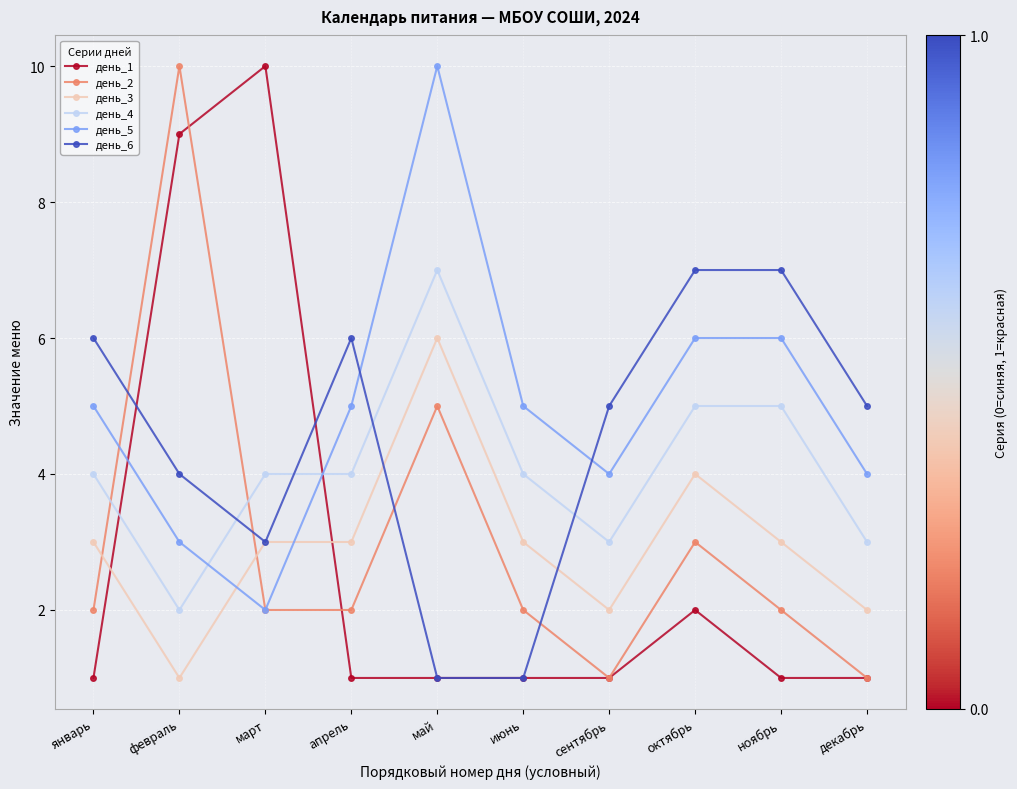

How many data points does each series have?

10